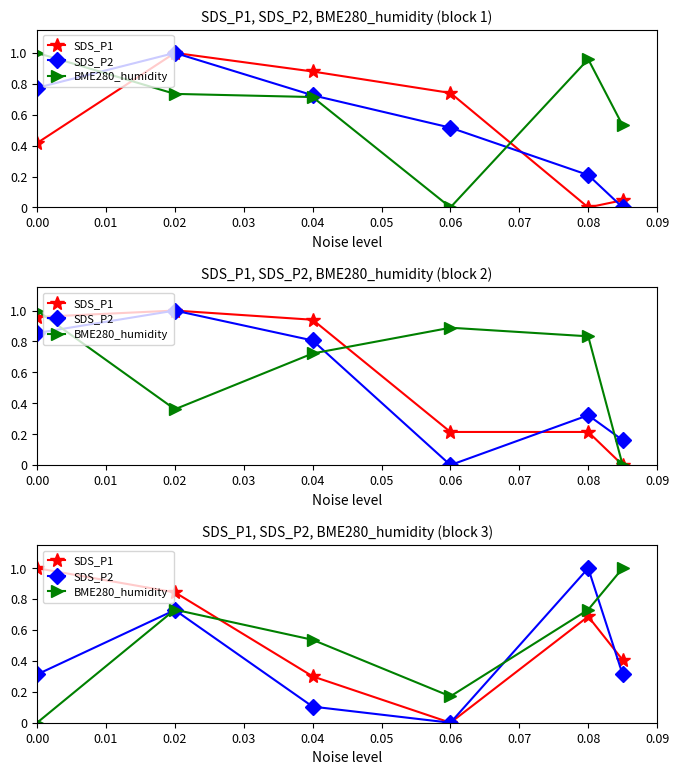

Is the value of SDS_P1 at 0.05 greater than the value of BME280_humidity at 0.00?

Yes